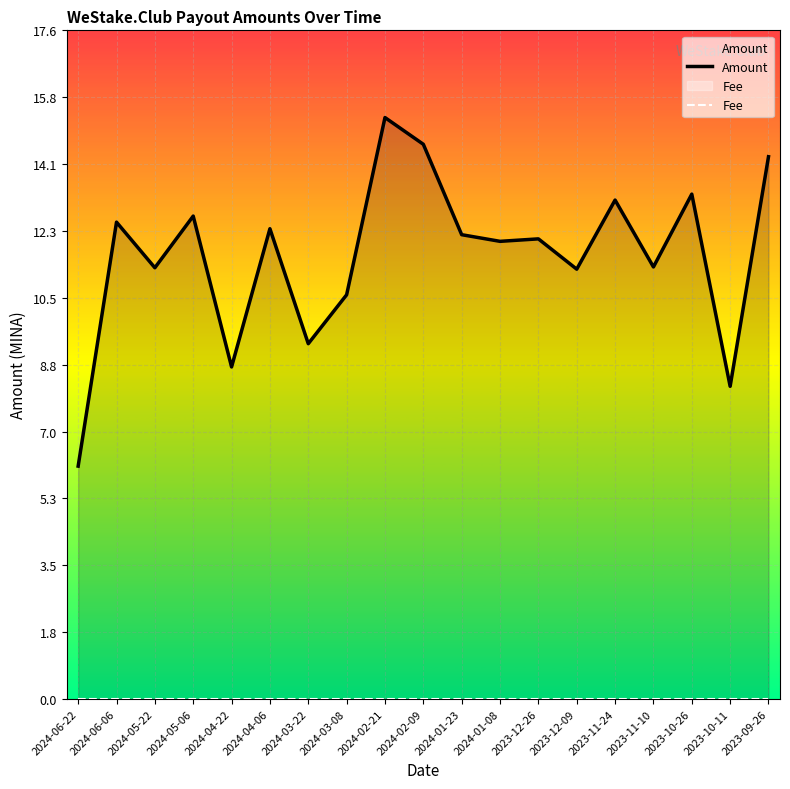

List the series in order of their peak value, highest first.

Amount, Fee